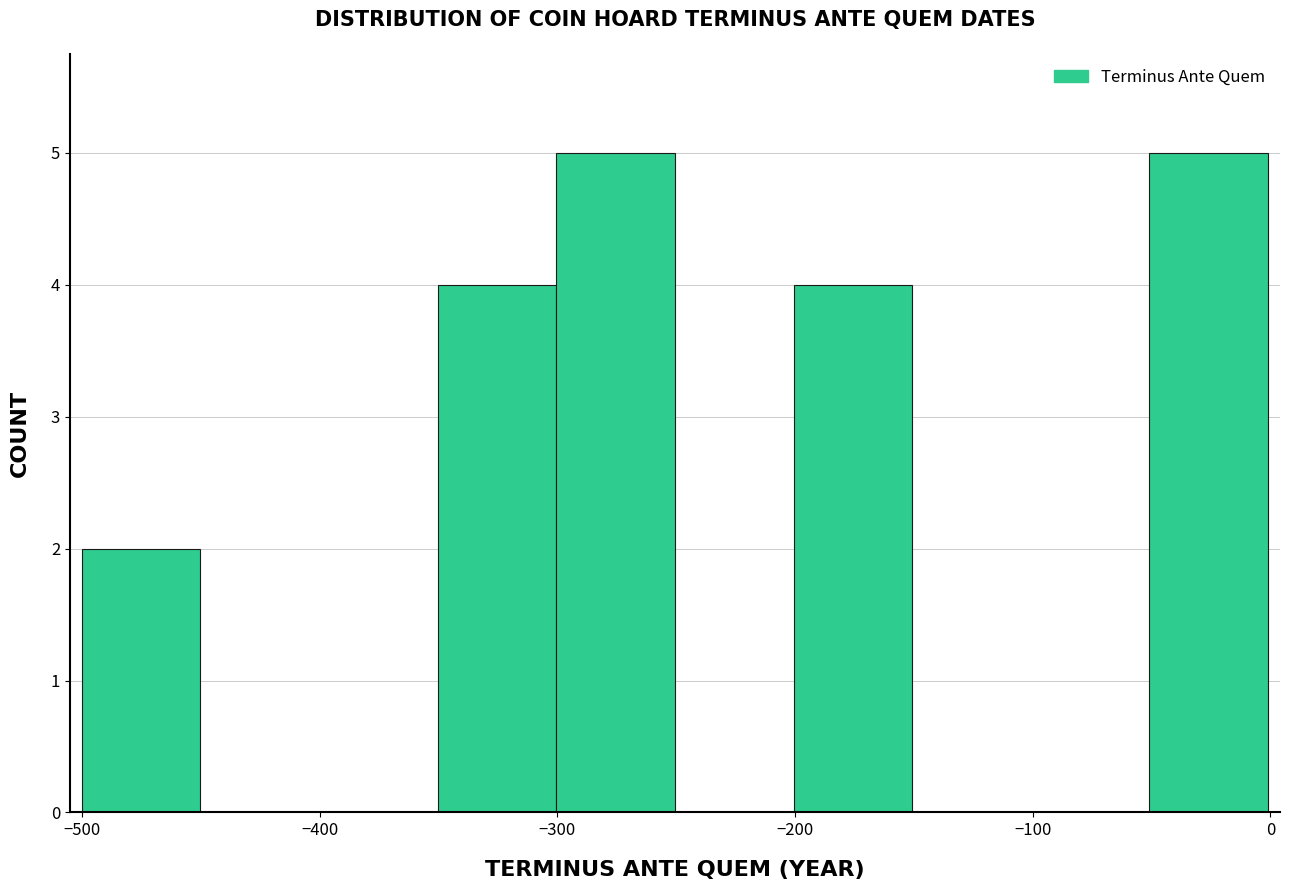

Reading left to right, list every bar in this chart as the range it spans on the x-axis followed by its height. Neither the bar edges nor the heights are printed on the chart, so give them approximately, as read against the axes.

-500 to -450: 2
-450 to -400: 0
-400 to -350: 0
-350 to -300: 4
-300 to -250: 5
-250 to -200: 0
-200 to -150: 4
-150 to -100: 0
-100 to -50: 0
-50 to 0: 5